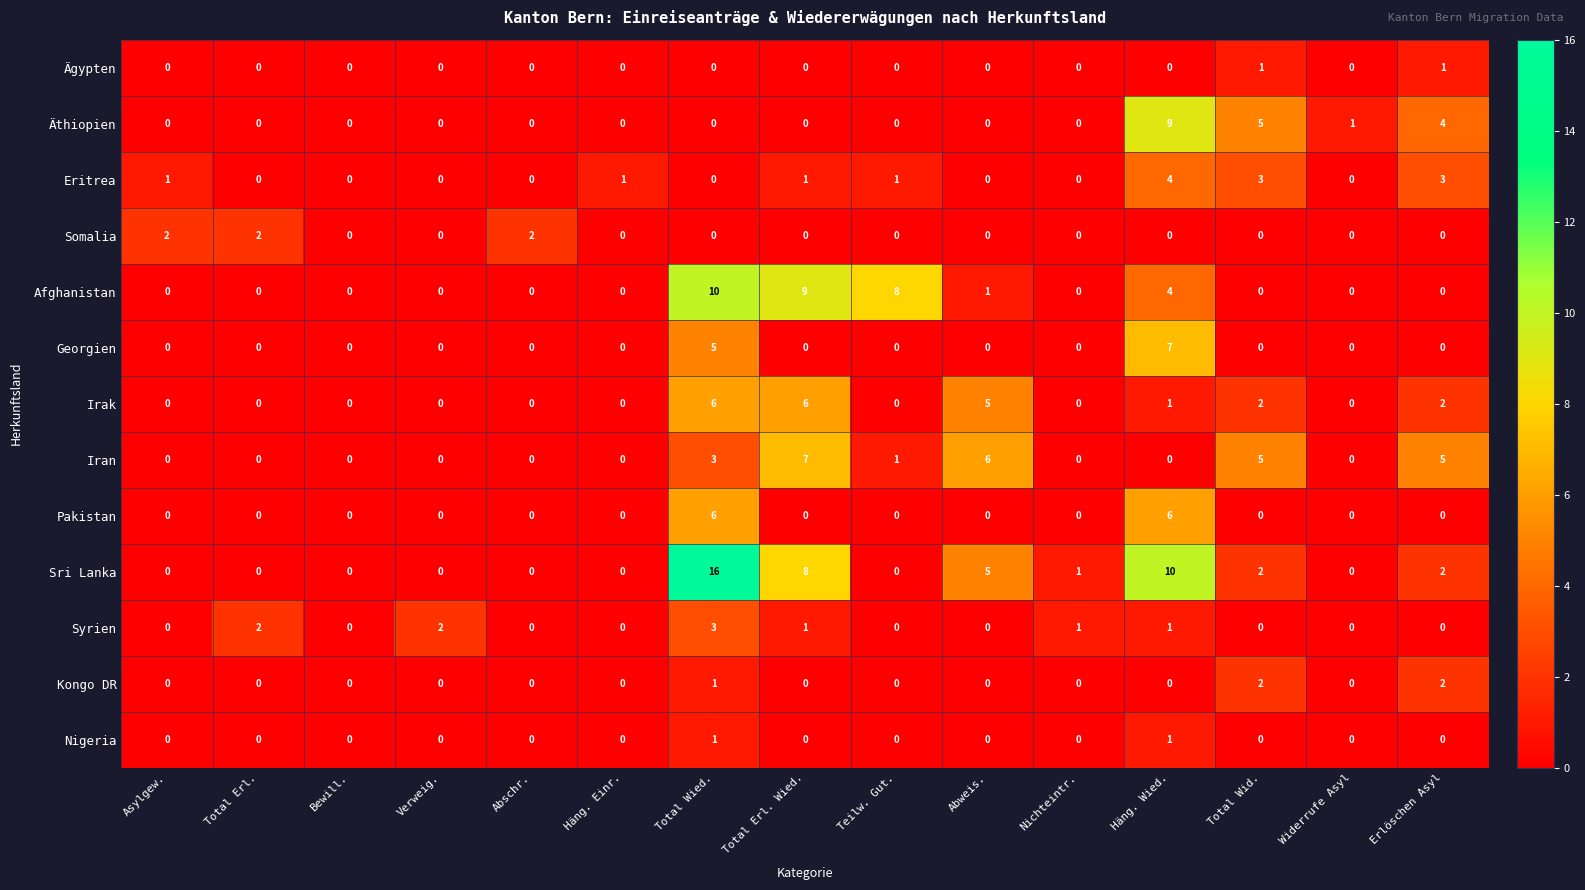

What is the difference between the highest and lowest values at Teilw. Gut.?

8